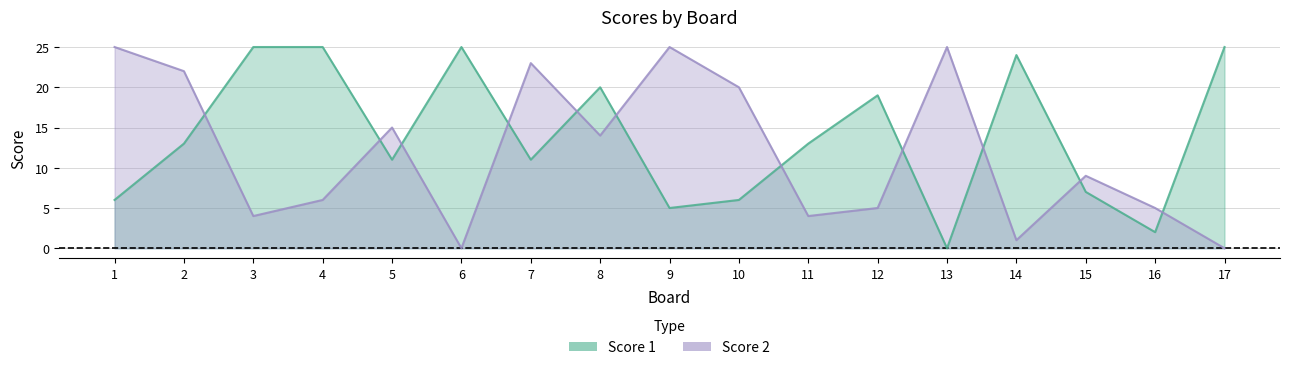

What is the maximum value for Score 1?

25